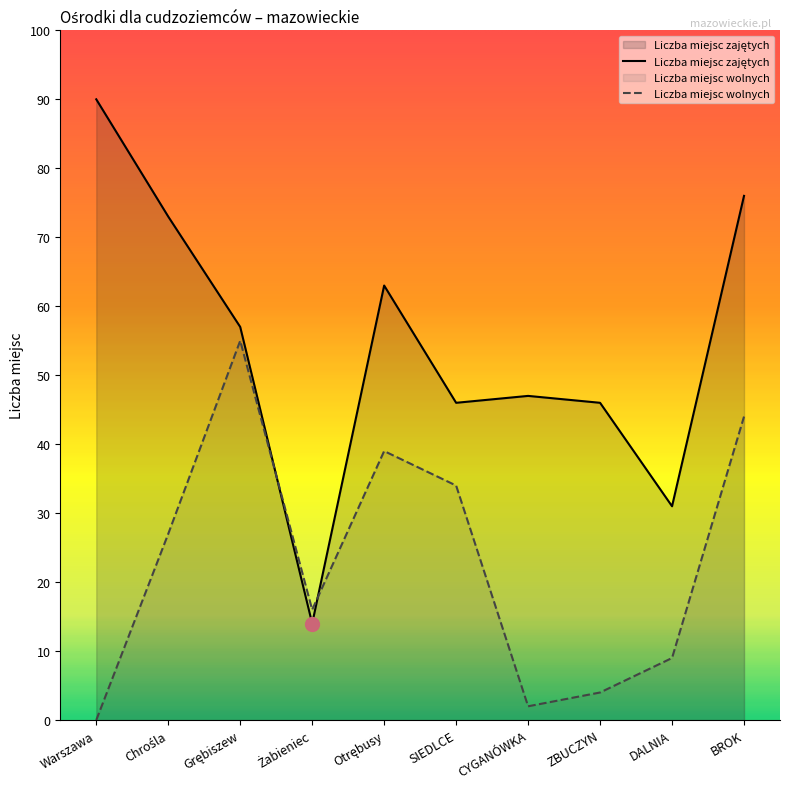

Which category has the lowest value across all series?

Warszawa